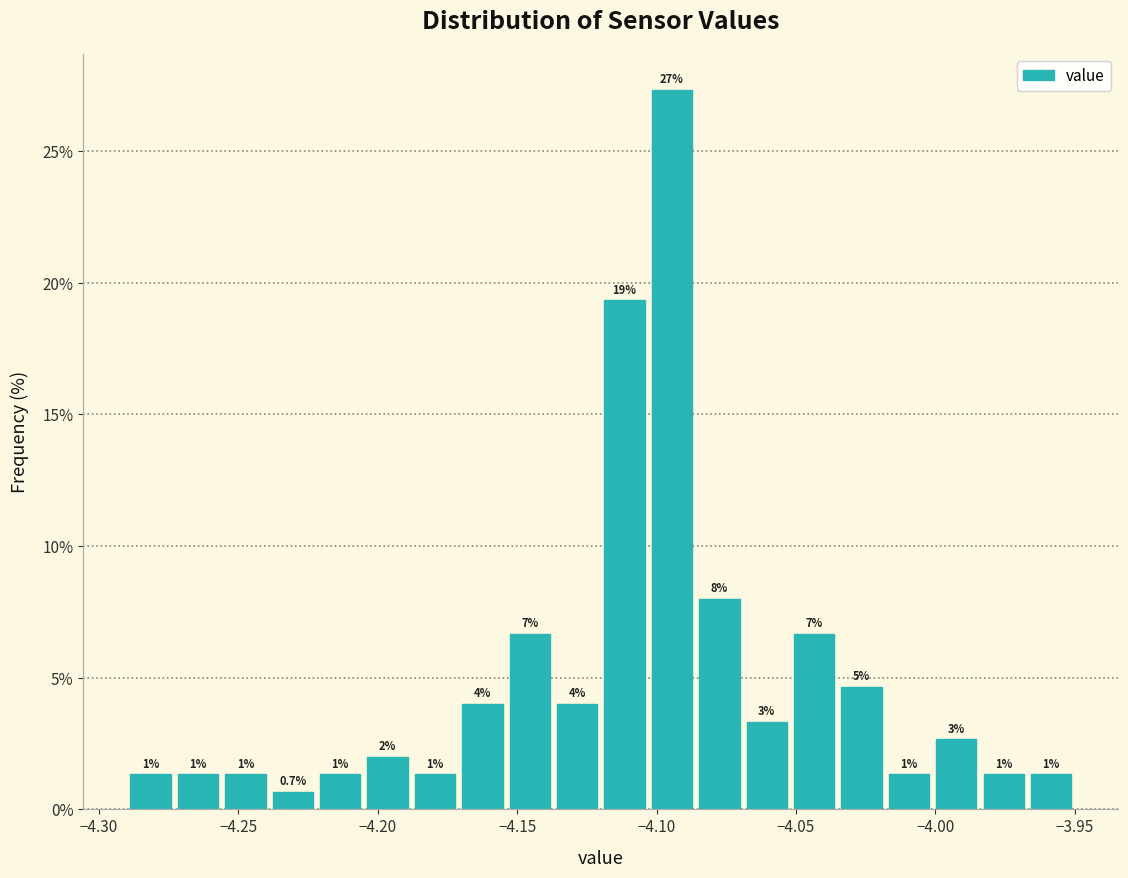

Read against the x-axis, roughly where is the centre of the tallest bar?

-4.095